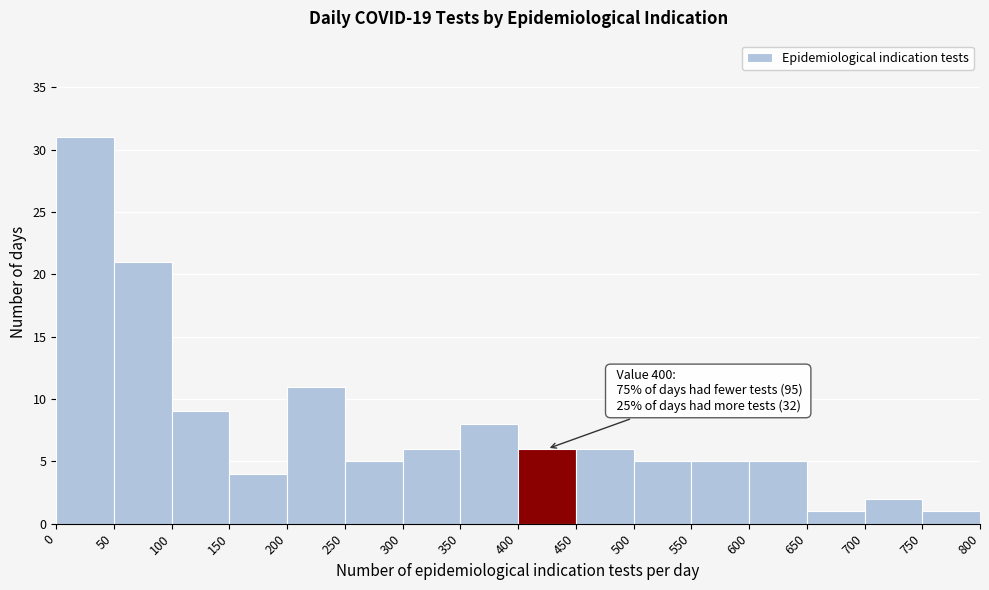

Which range on the x-axis has the tallest bar?

0 to 50